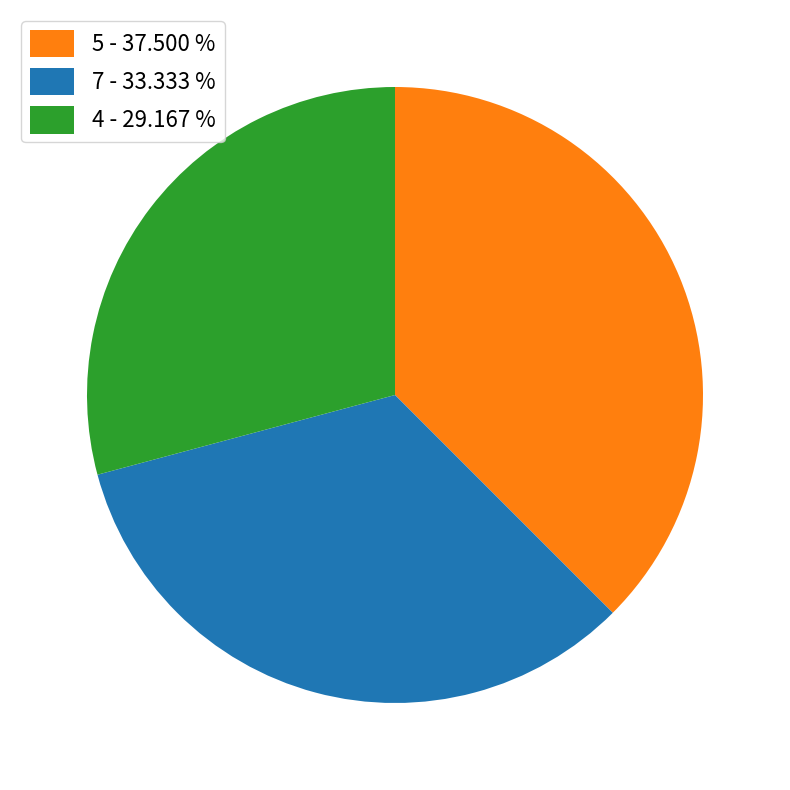

Rank the categories by value from highest to lowest.

5 - 37.500 %, 7 - 33.333 %, 4 - 29.167 %